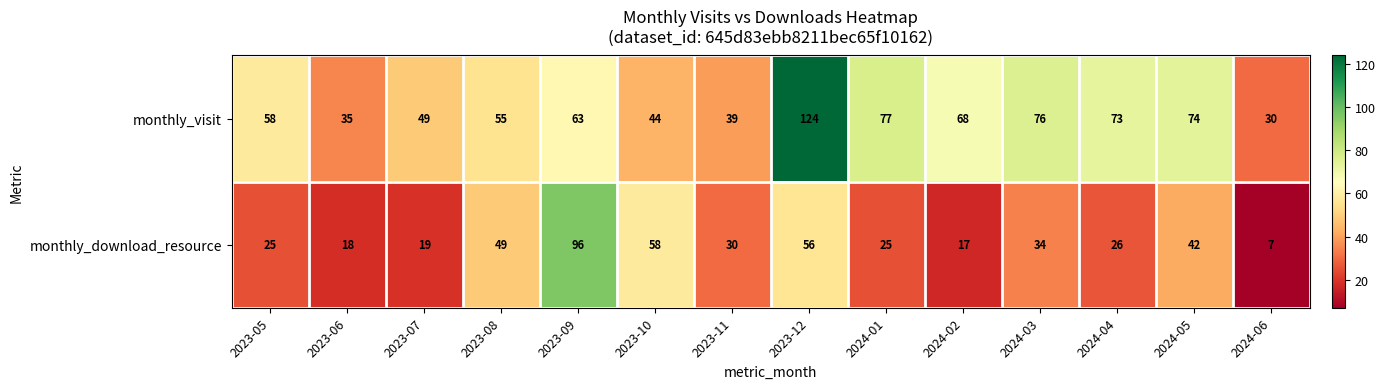

Where is monthly_visit nearest to the value 77?

2024-01